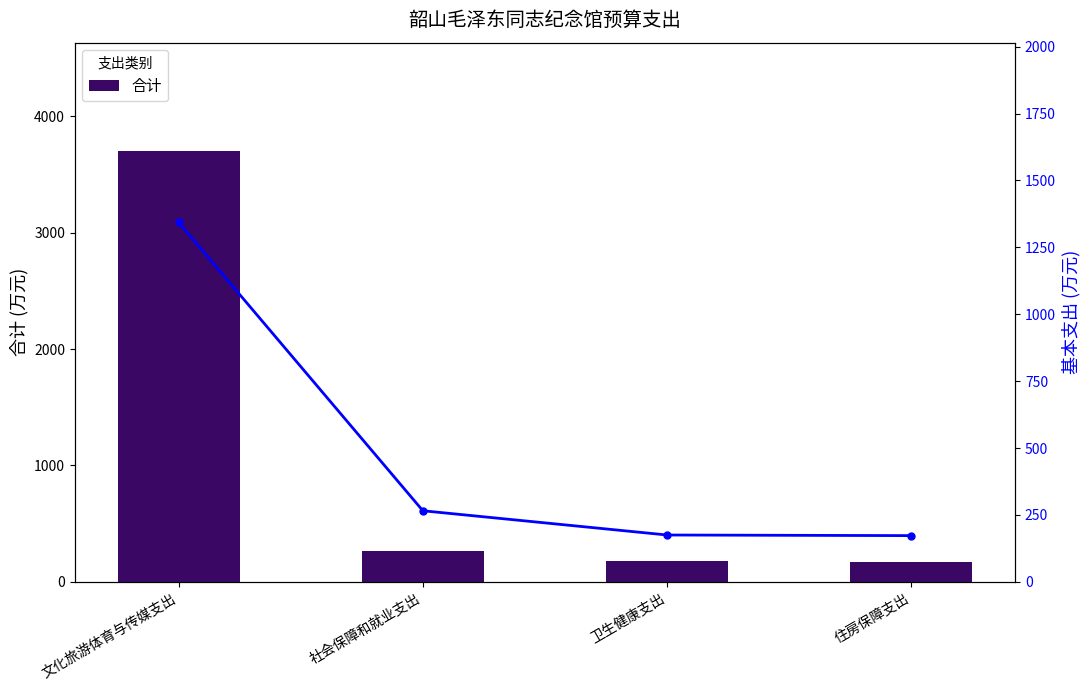

At which label does 基本支出 first exceed 265?

文化旅游体育与传媒支出